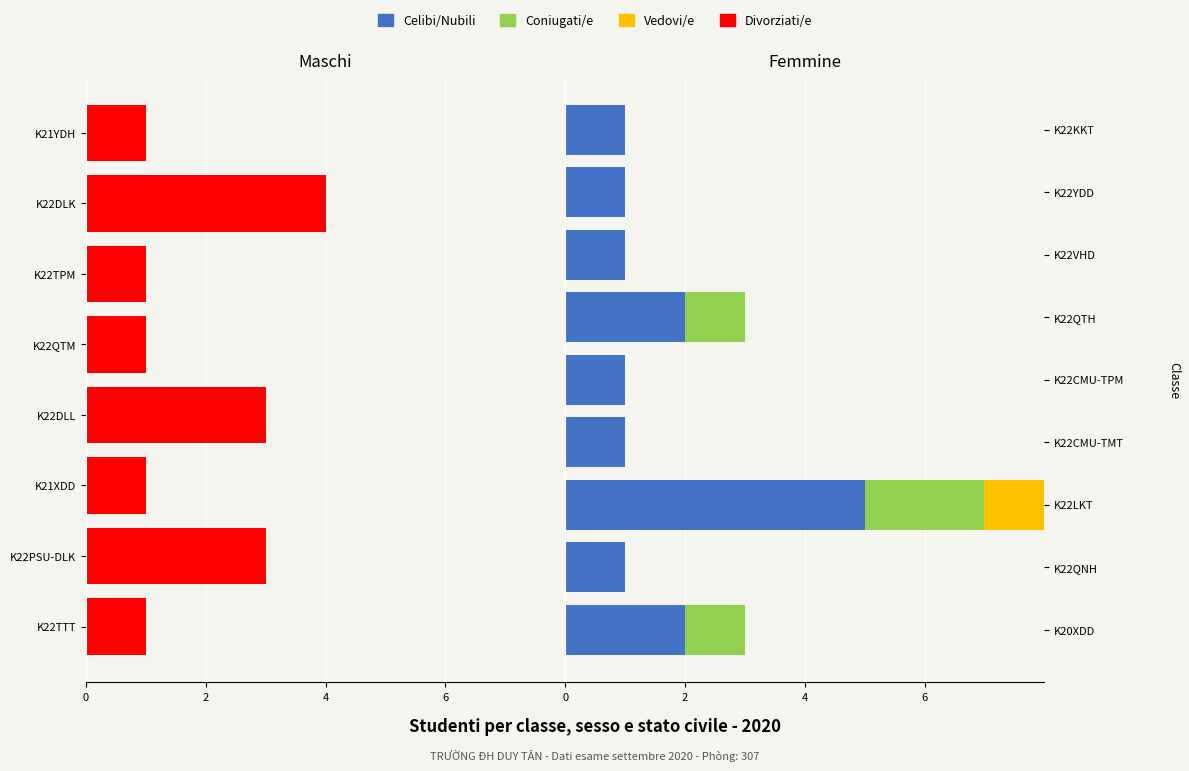

What is the label of the 5th bar from the right?

4